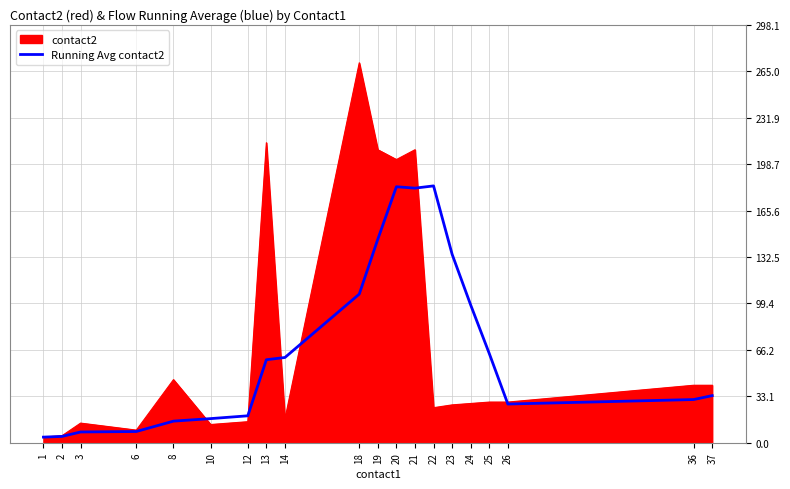

What is the maximum value shown in the chart?

271.0